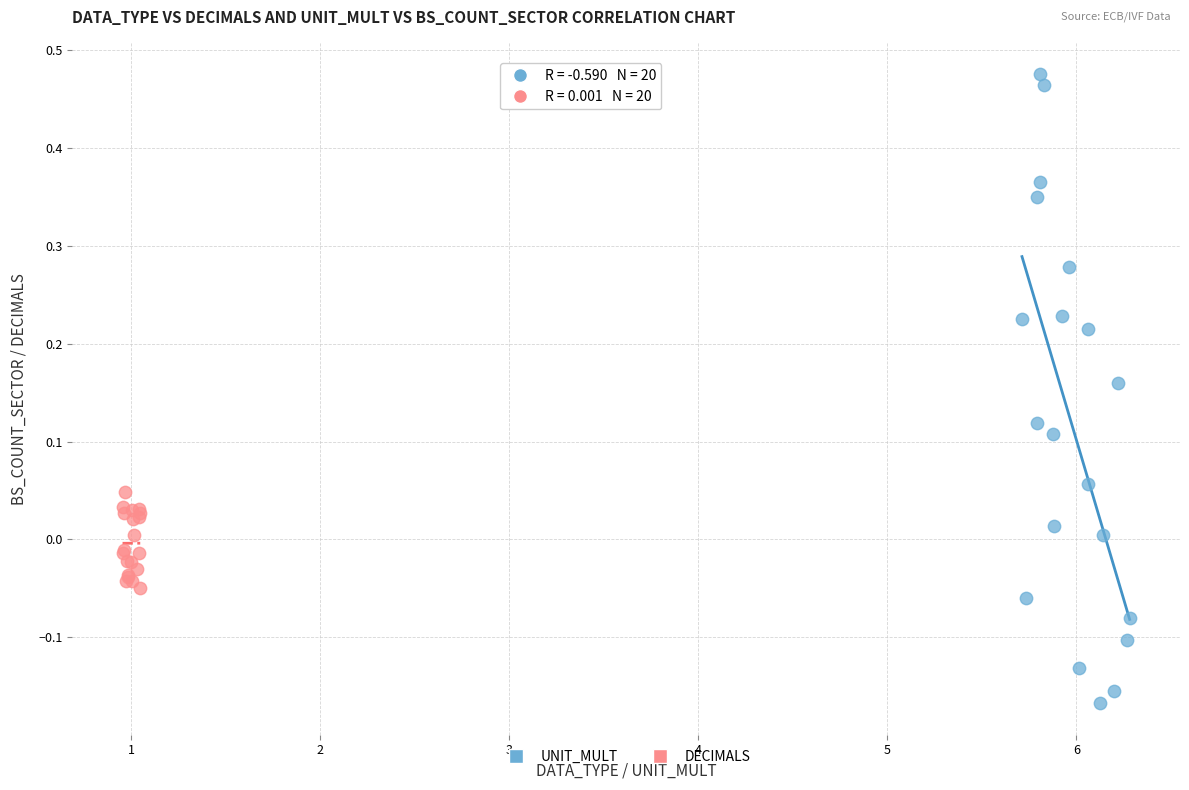

Which series has the widest spread of Y values?

UNIT_MULT